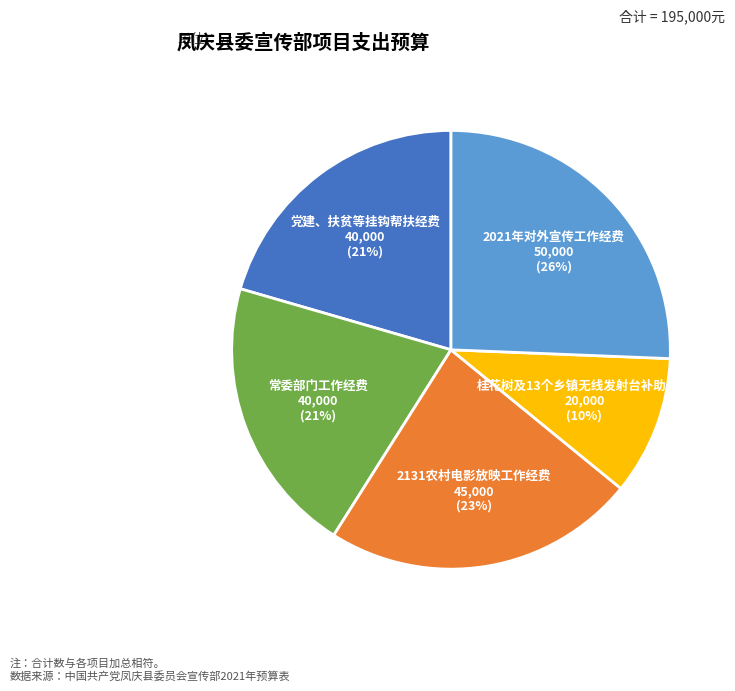

Approximately how many times larger is the value at 桂花树及13个乡镇无线发射台补助资金 compared to 党建、扶贫等挂钩帮扶经费?

0.5